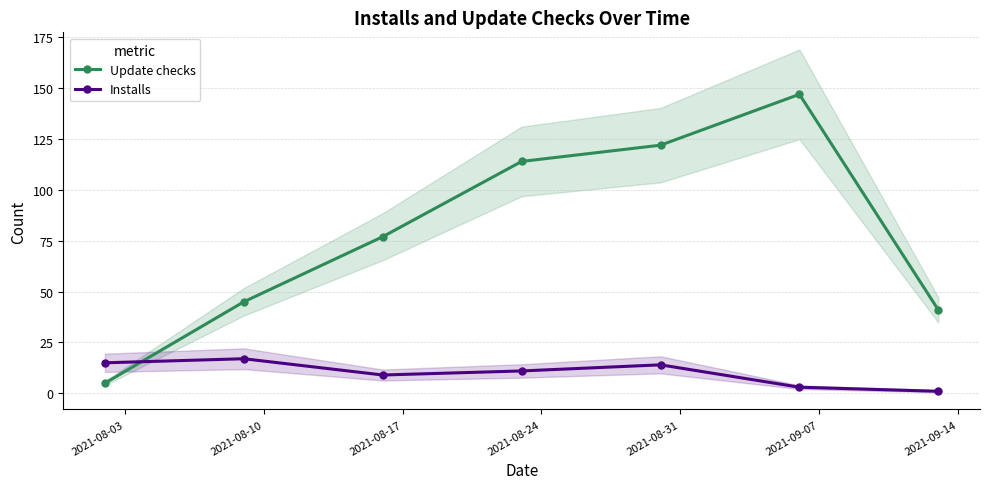

Which series ends up on top after the final intersection of Installs and Update checks?

Update checks